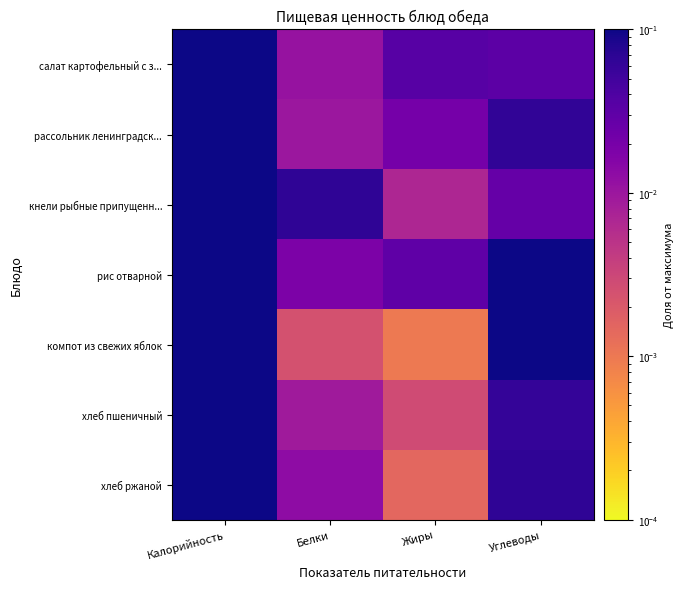

Between Белки and Углеводы, which is larger?

Углеводы